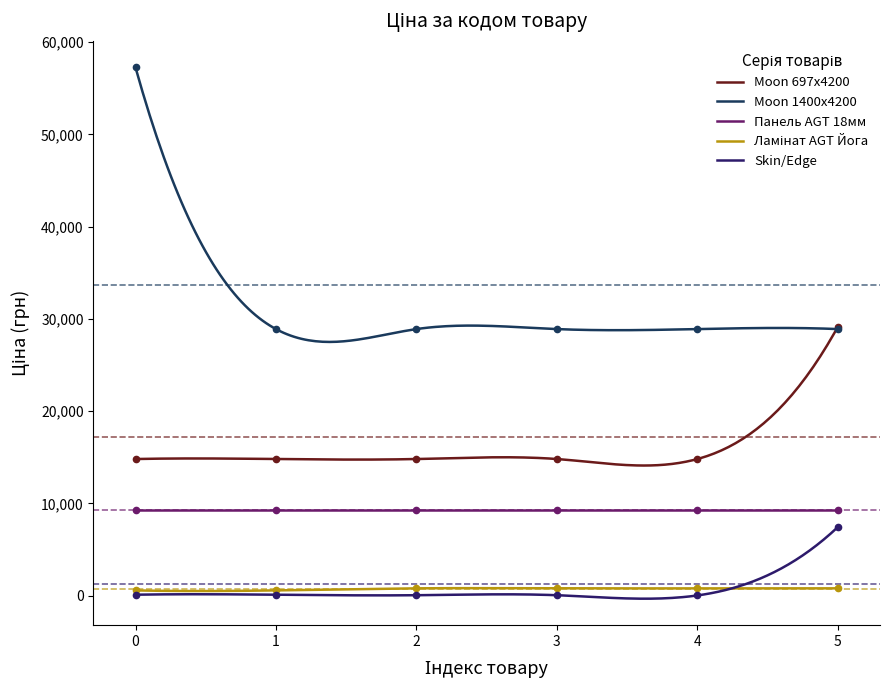

At how many categories does at least one series exceed 8683?

6